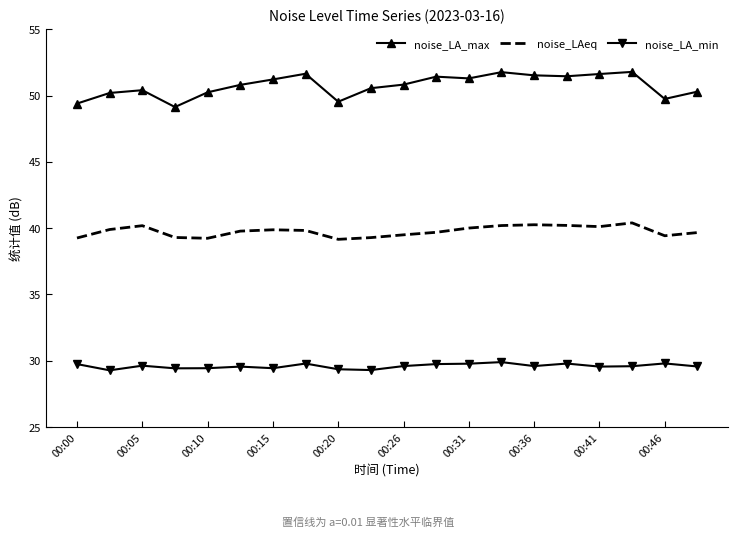

Which series has the largest total across all categories?

noise_LA_max